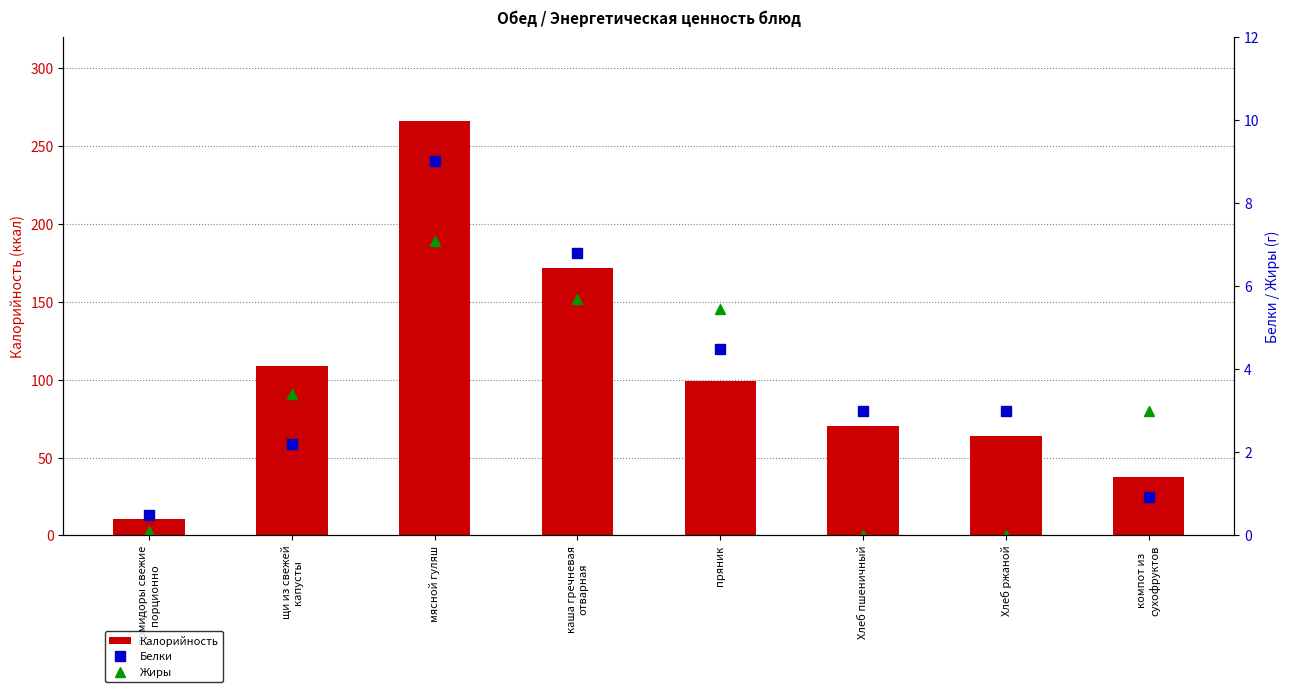

What is the value of the Жиры bar at the 2nd from the left?

3.4